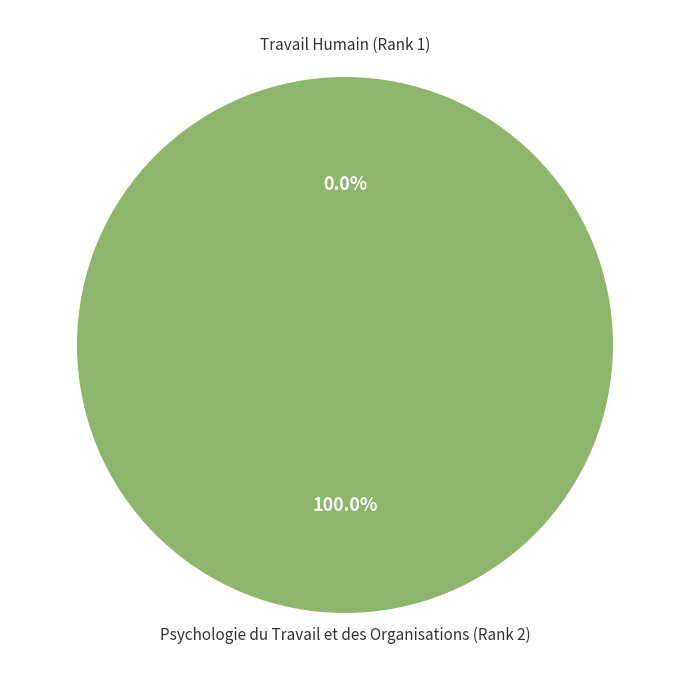

Is there any slice that represents more than half of the pie?

Yes